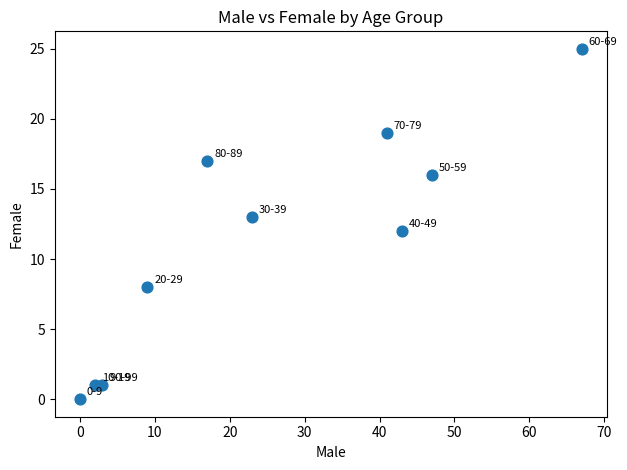

What is the range of Y values (max minus min)?

25